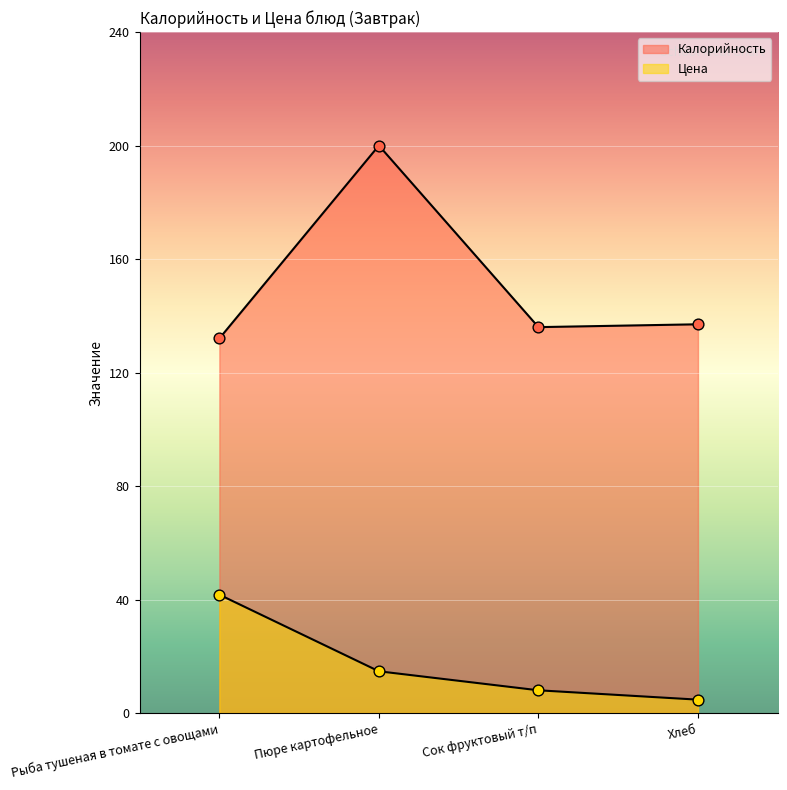

Is the value of Калорийность at Хлеб greater than the value of Цена at Сок фруктовый т/п?

Yes